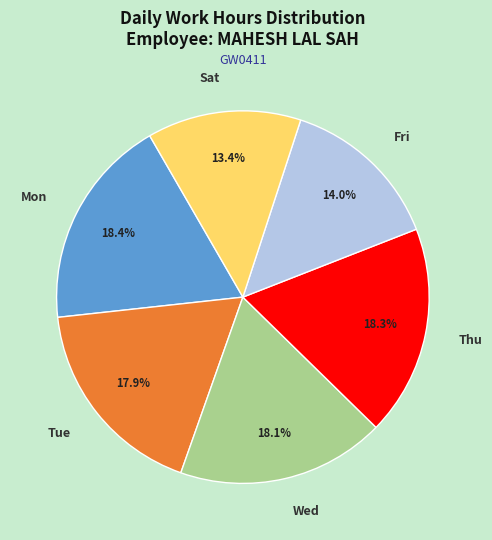

Approximately how many times larger is the value at Fri compared to Mon?

0.8